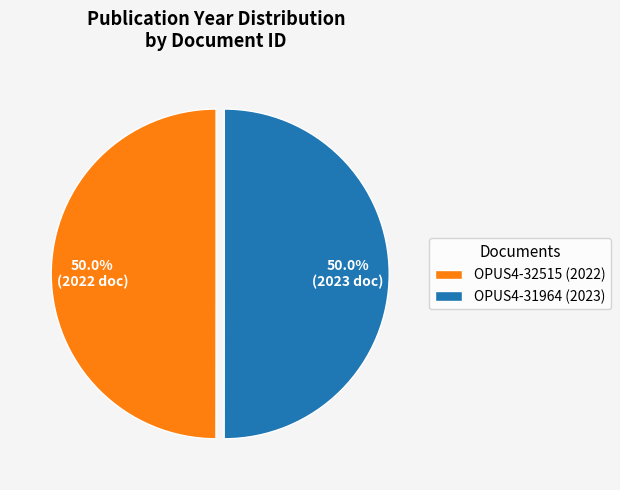

What is the ratio of the value at OPUS4-32515 (2022) to the value at OPUS4-31964 (2023)?

1.0